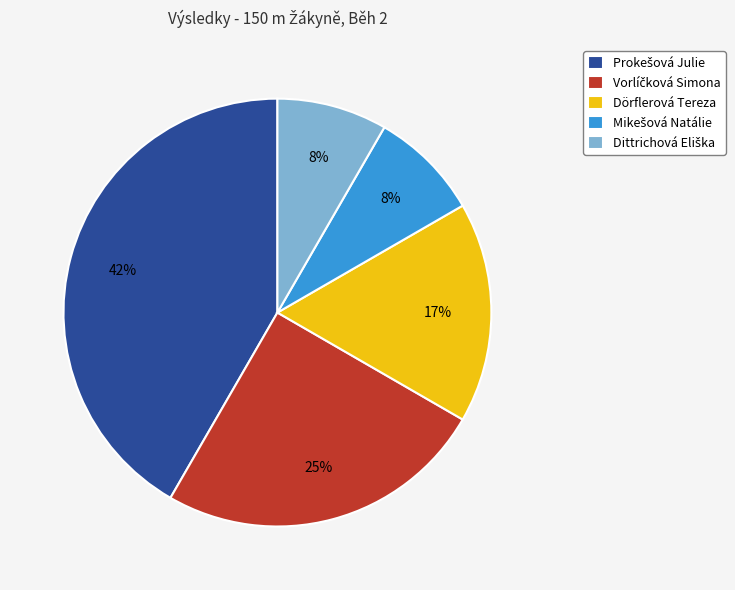

To the nearest percent, what is the average slice percentage?

20%